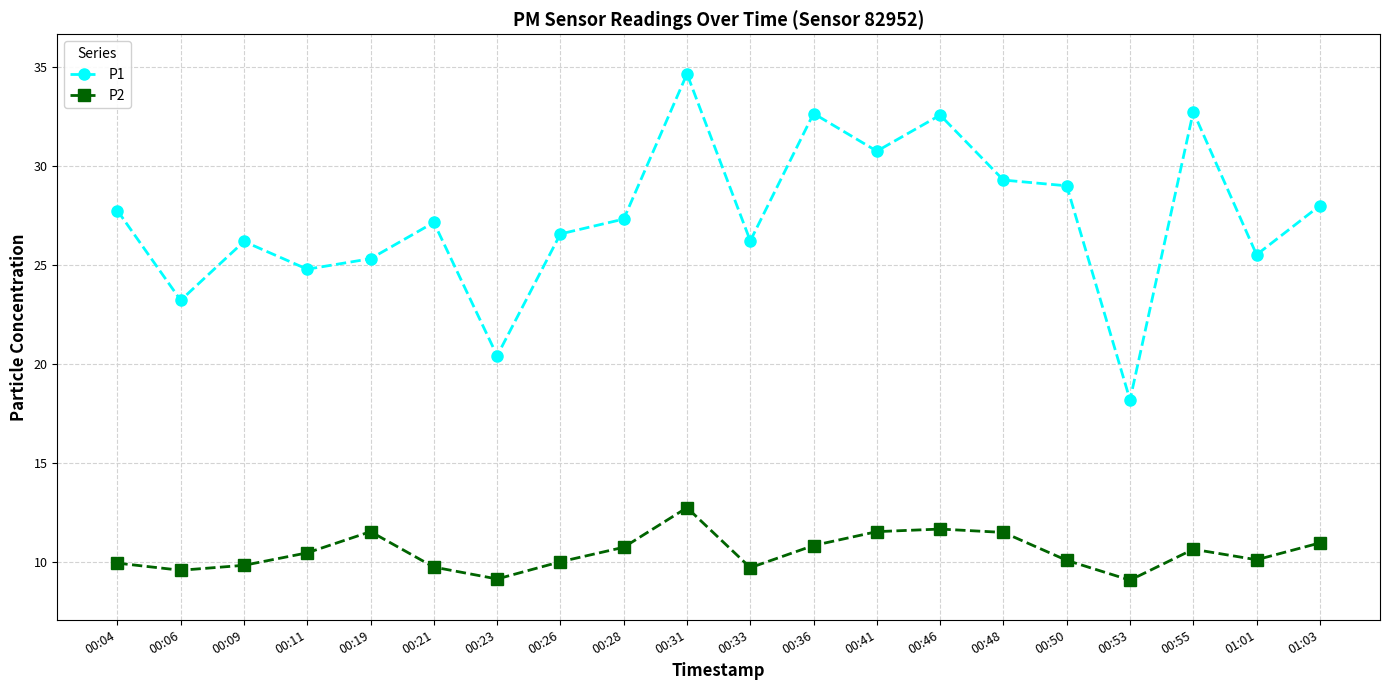

Where is the first local maximum for P1?

00:09